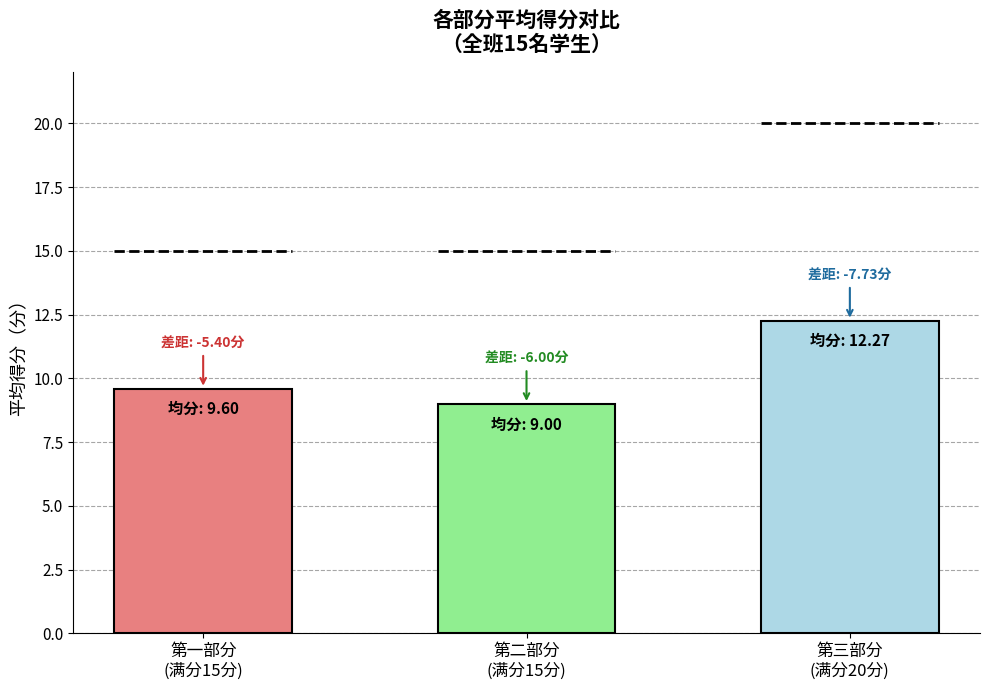

What is the greatest value displayed?

12.3